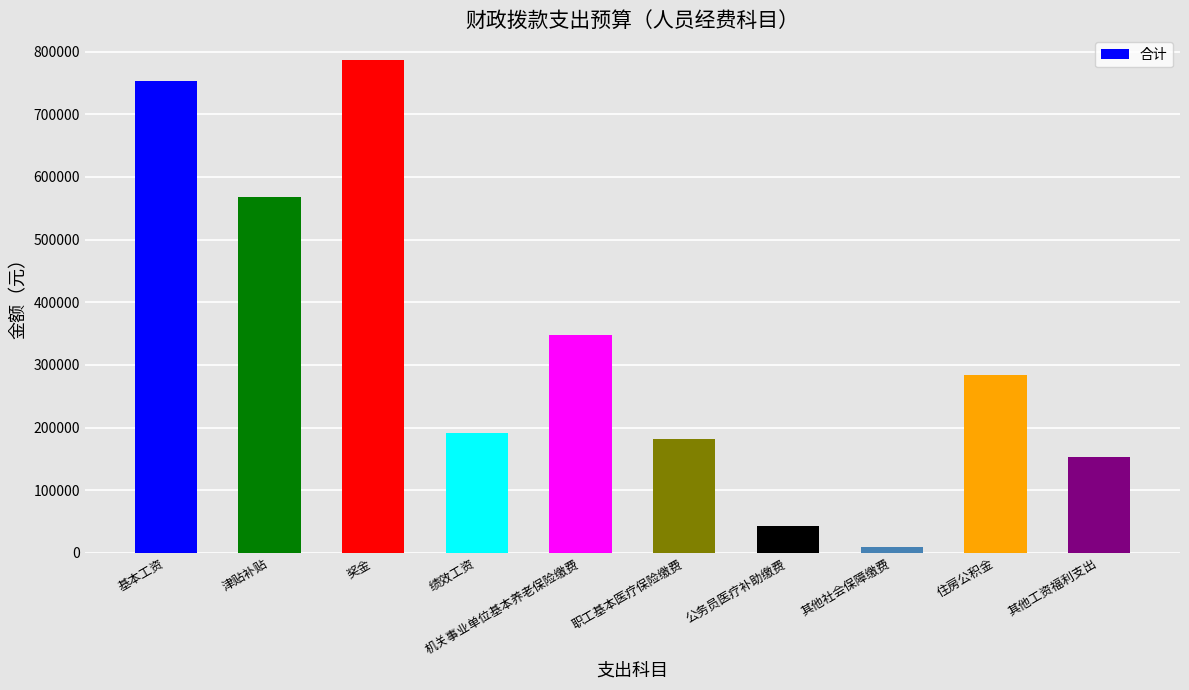

Reading left to right, extract all data points from this chart.

753324.0	568356.0	786789.9	191492.0	347052.0	182086.2	42199.6	9899.6	283448.2	152274.0